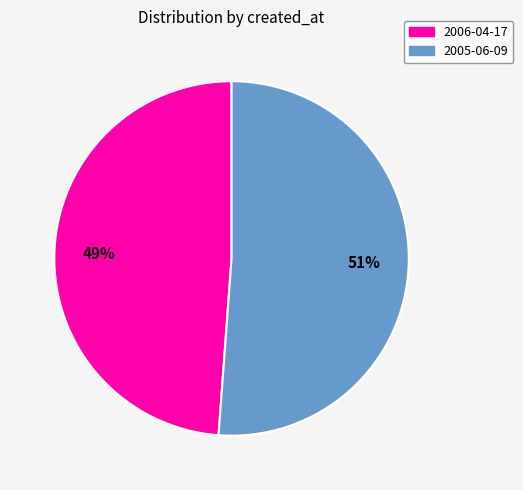

To the nearest percent, what is the average slice percentage?

50%